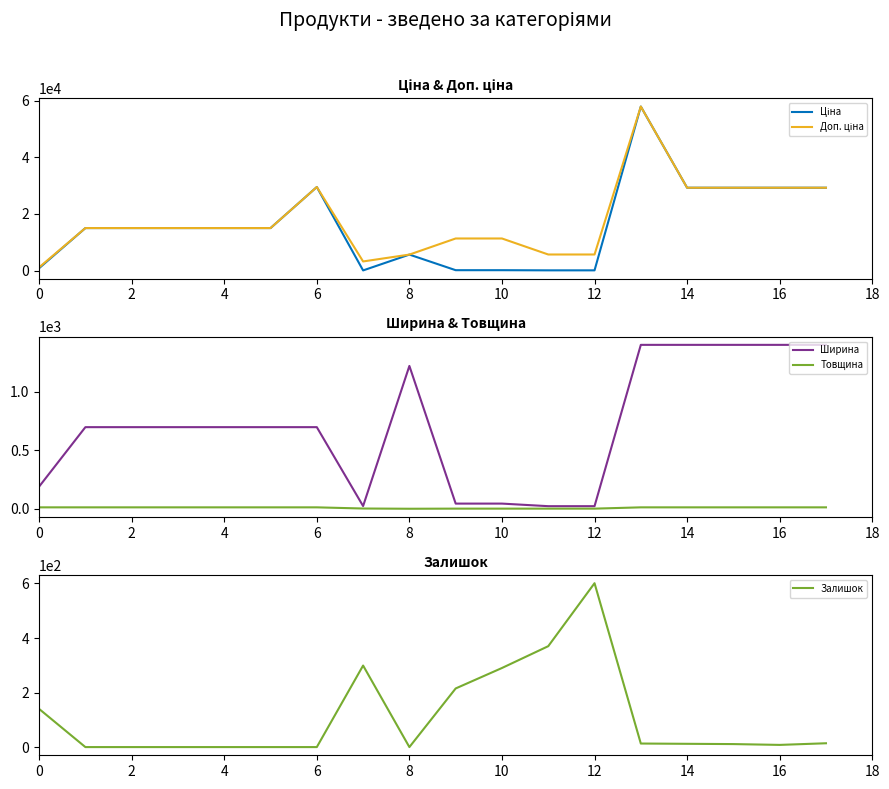

How many lines are shown in the chart?

5